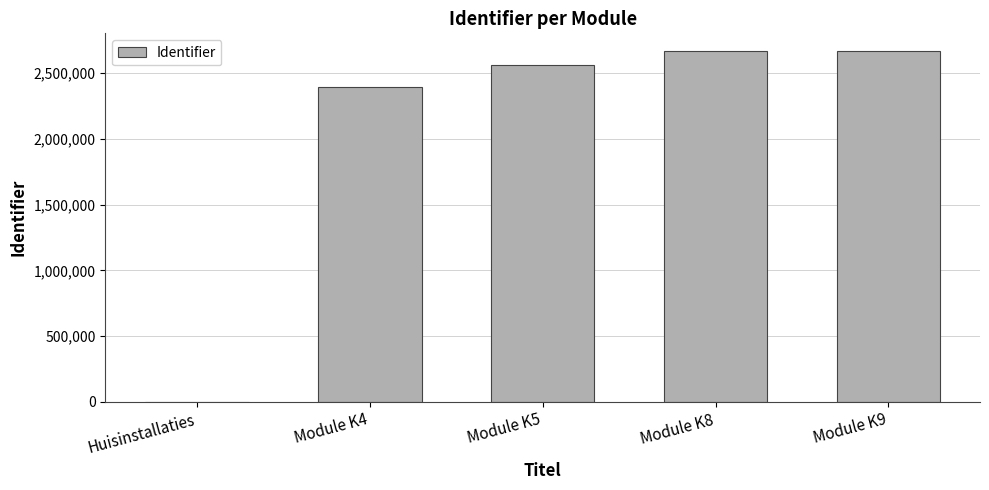

Between Module K9 and Module K5, which is larger?

Module K9